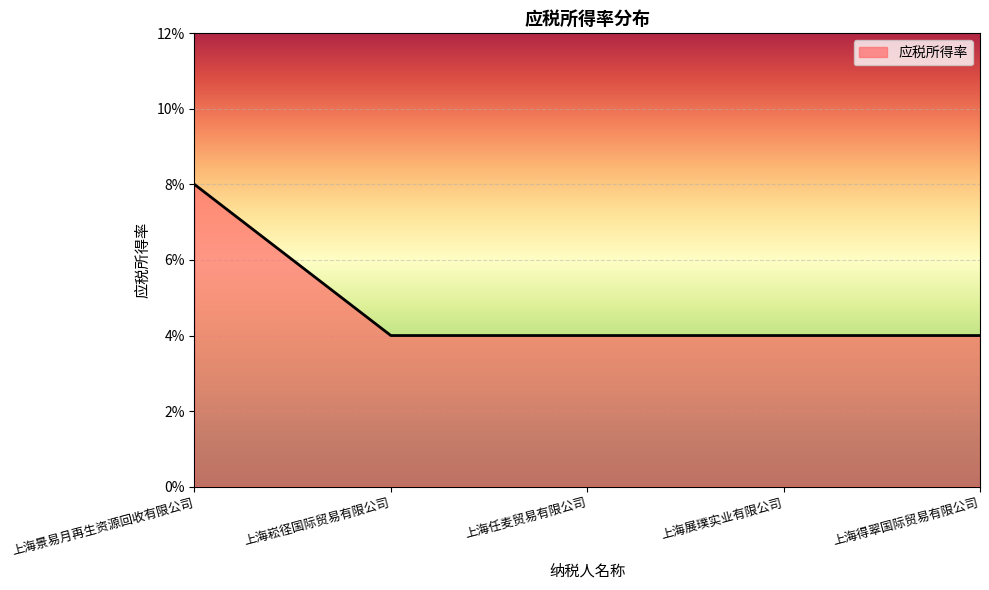

What is the maximum value shown in the chart?

0.1